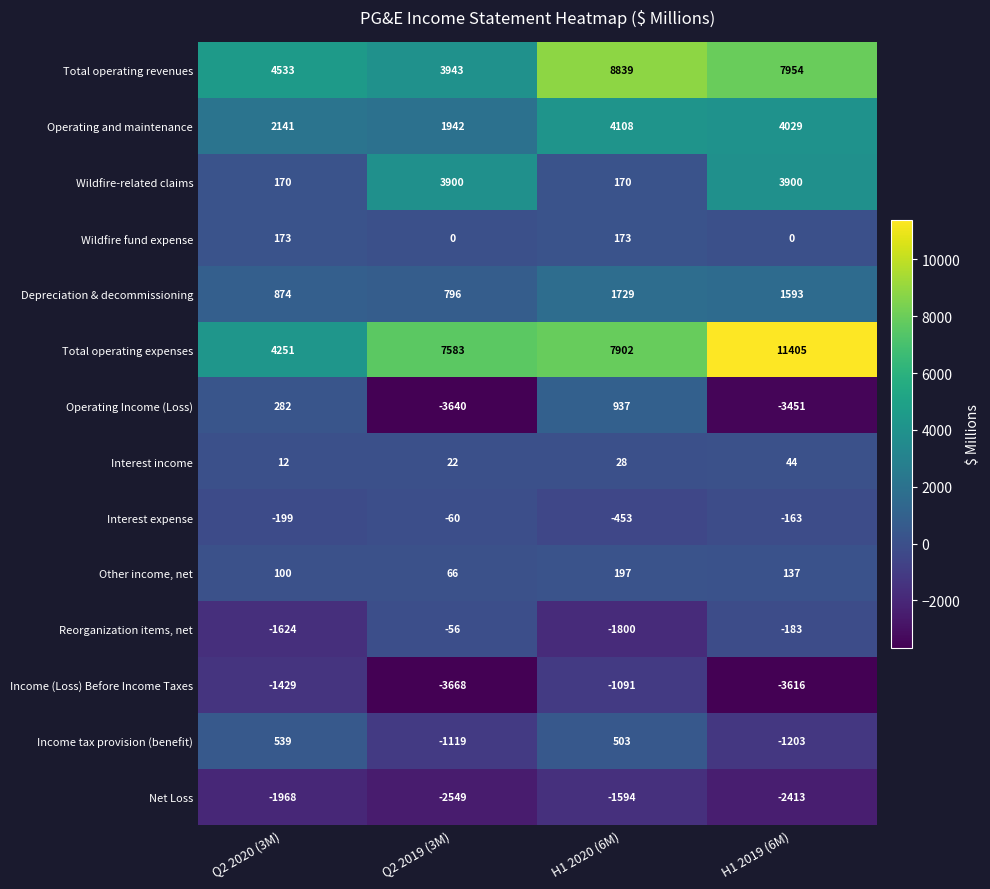

Is it true that Total operating revenues equals 7954 at H1 2019 (6M)?

True